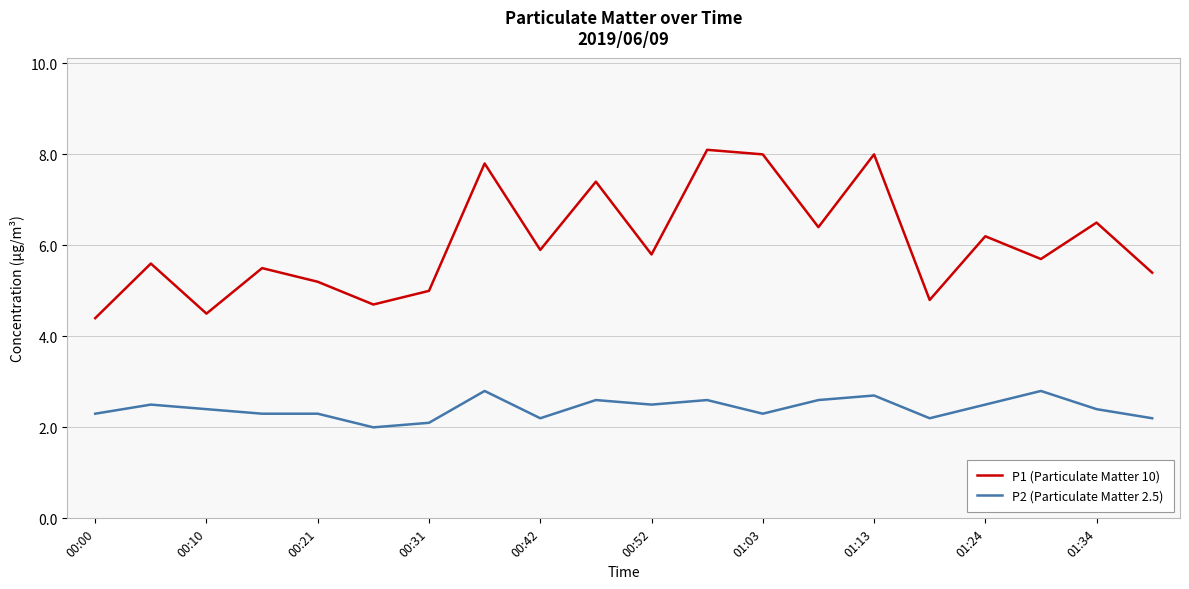

Reading right to left, extract all data points from this chart.

P1 (Particulate Matter 10): 5.4	6.5	5.7	6.2	4.8	8.0	6.4	8.0	8.1	5.8	7.4	5.9	7.8	5.0	4.7	5.2	5.5	4.5	5.6	4.4
P2 (Particulate Matter 2.5): 2.2	2.4	2.8	2.5	2.2	2.7	2.6	2.3	2.6	2.5	2.6	2.2	2.8	2.1	2.0	2.3	2.3	2.4	2.5	2.3